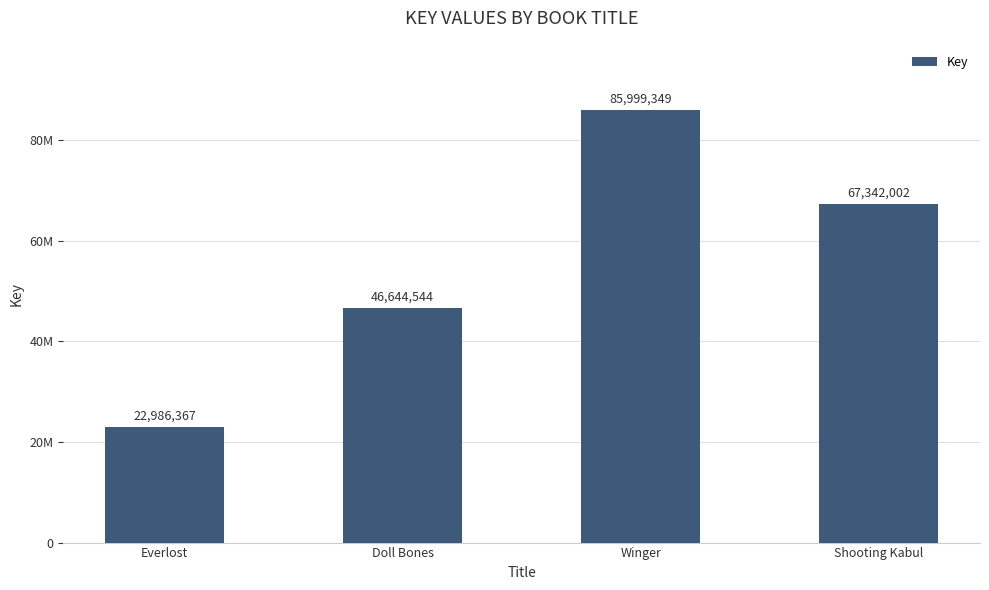

Does the chart contain any negative values?

No